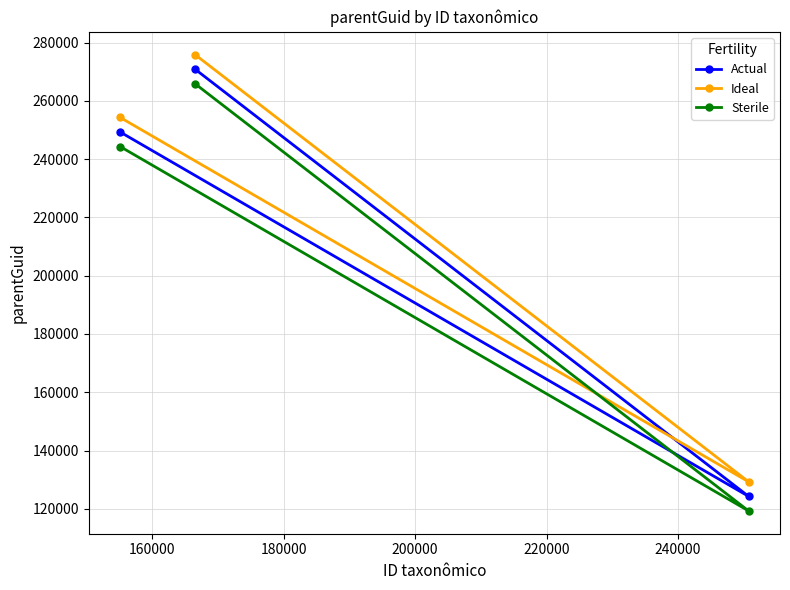

What is the lowest value of the Actual series?

124263